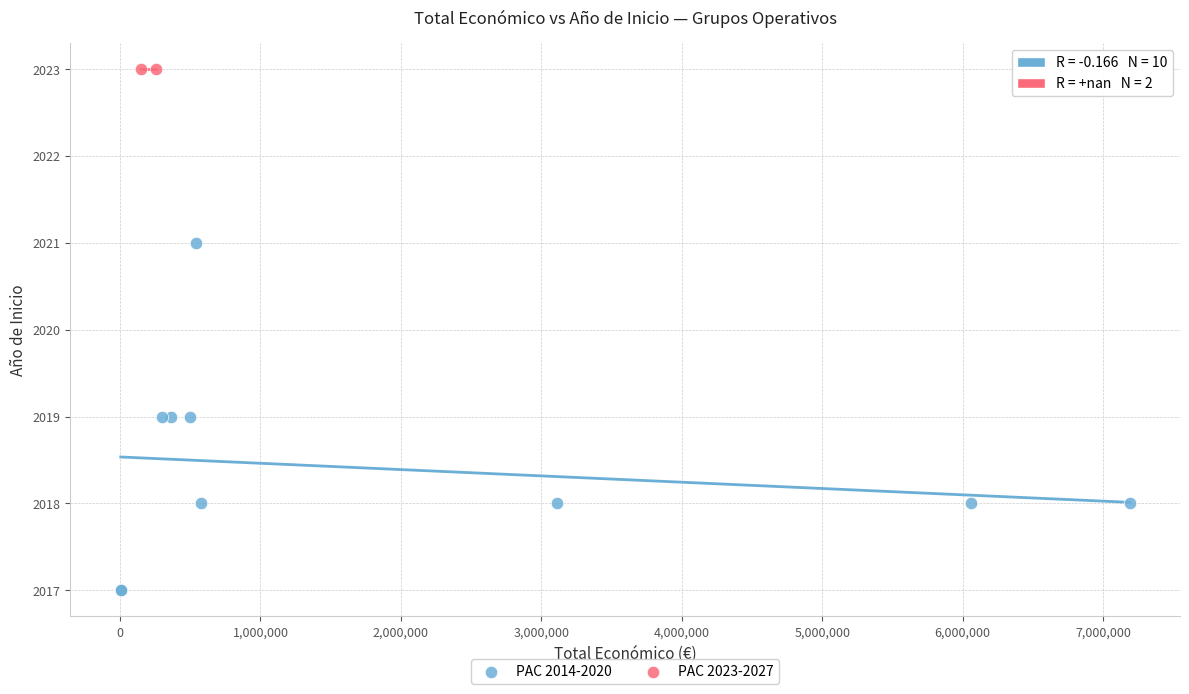

What are all the series names shown in the legend?

PAC 2014-2020, PAC 2023-2027